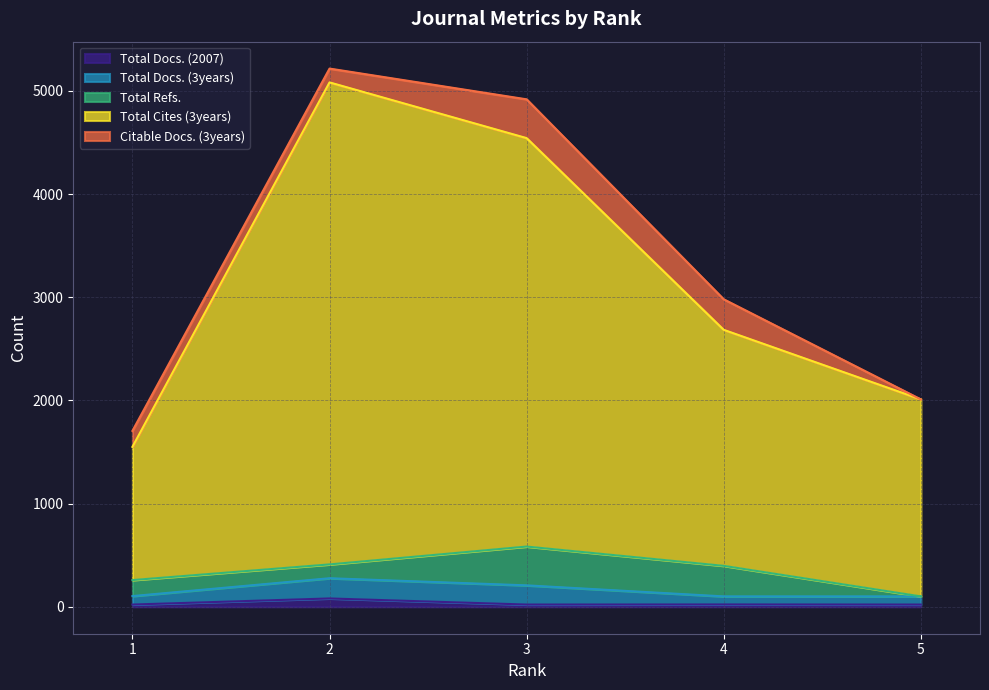

How many interior local peaks does the Total Cites (3years) series have?

1